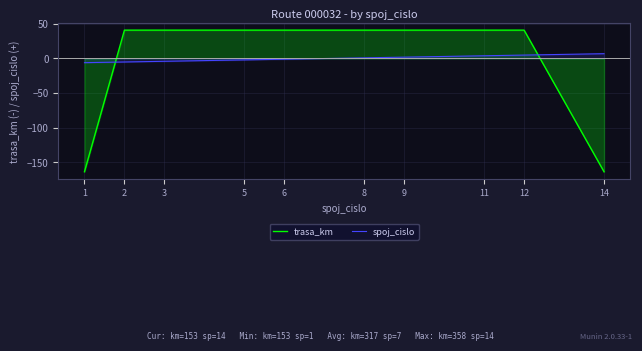

At 1, list the series in order from largest to smallest.

spoj_cislo, trasa_km